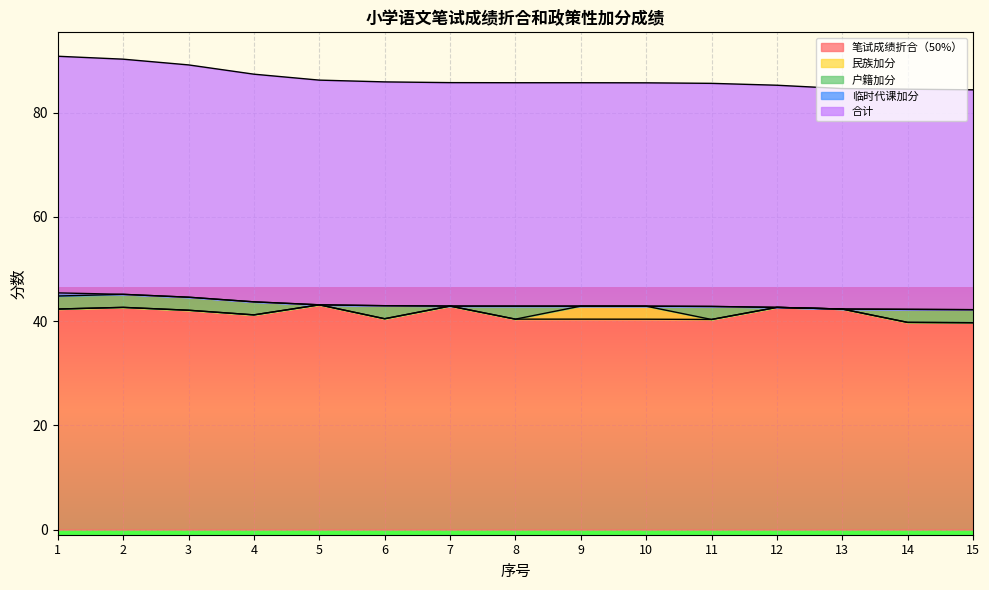

Between 10 and 13, which is larger?

13